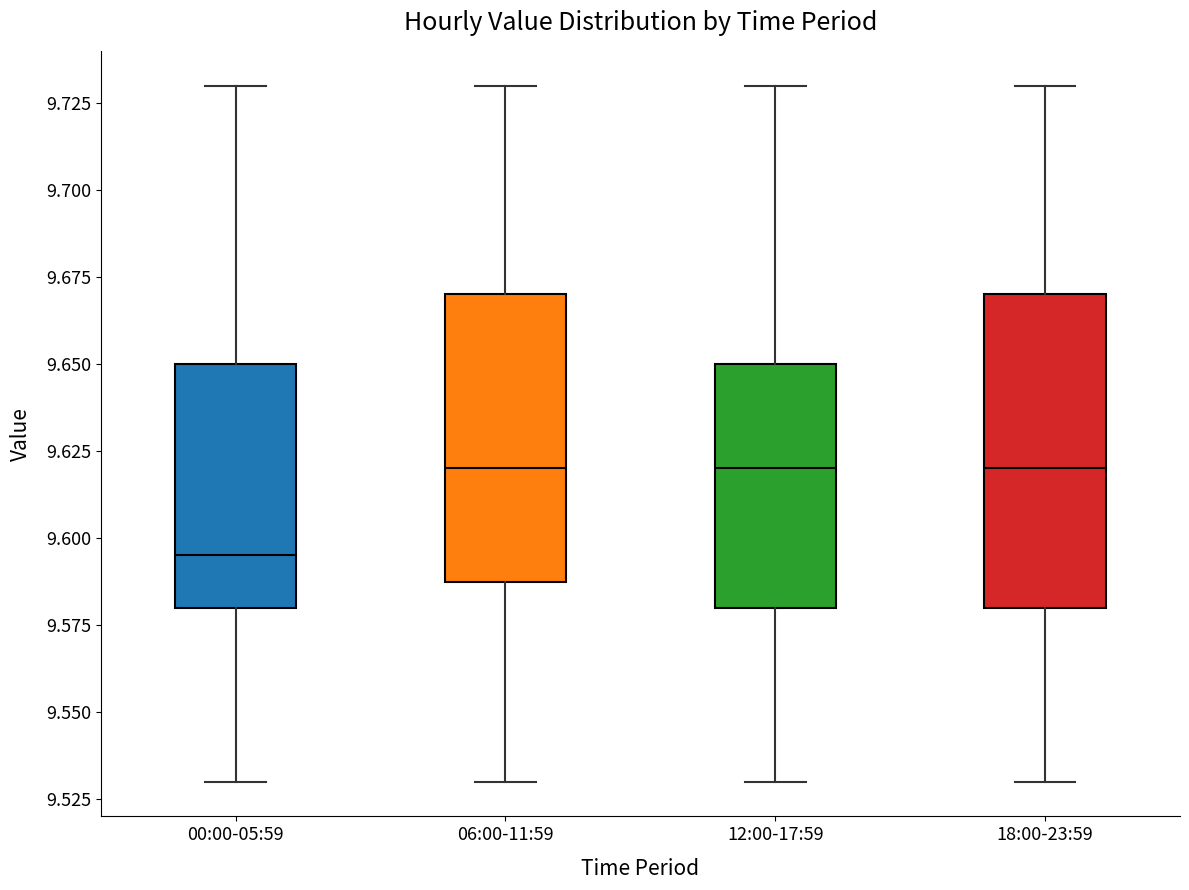

Where is the upper edge of the box for 18:00-23:59 on the y-axis? The values are not printed on the chart, so give them approximately, as read against the axis.

9.670